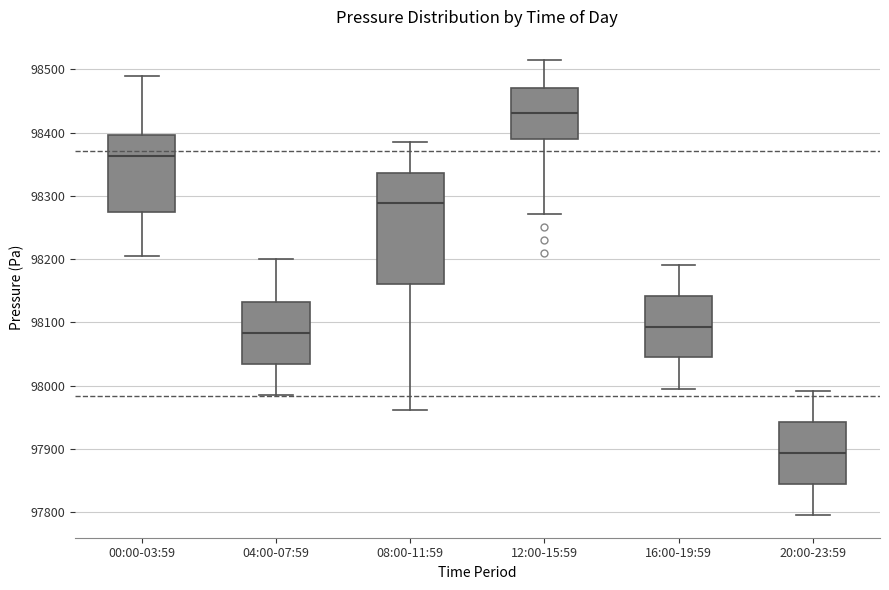

Which box has the highest median line?

12:00-15:59